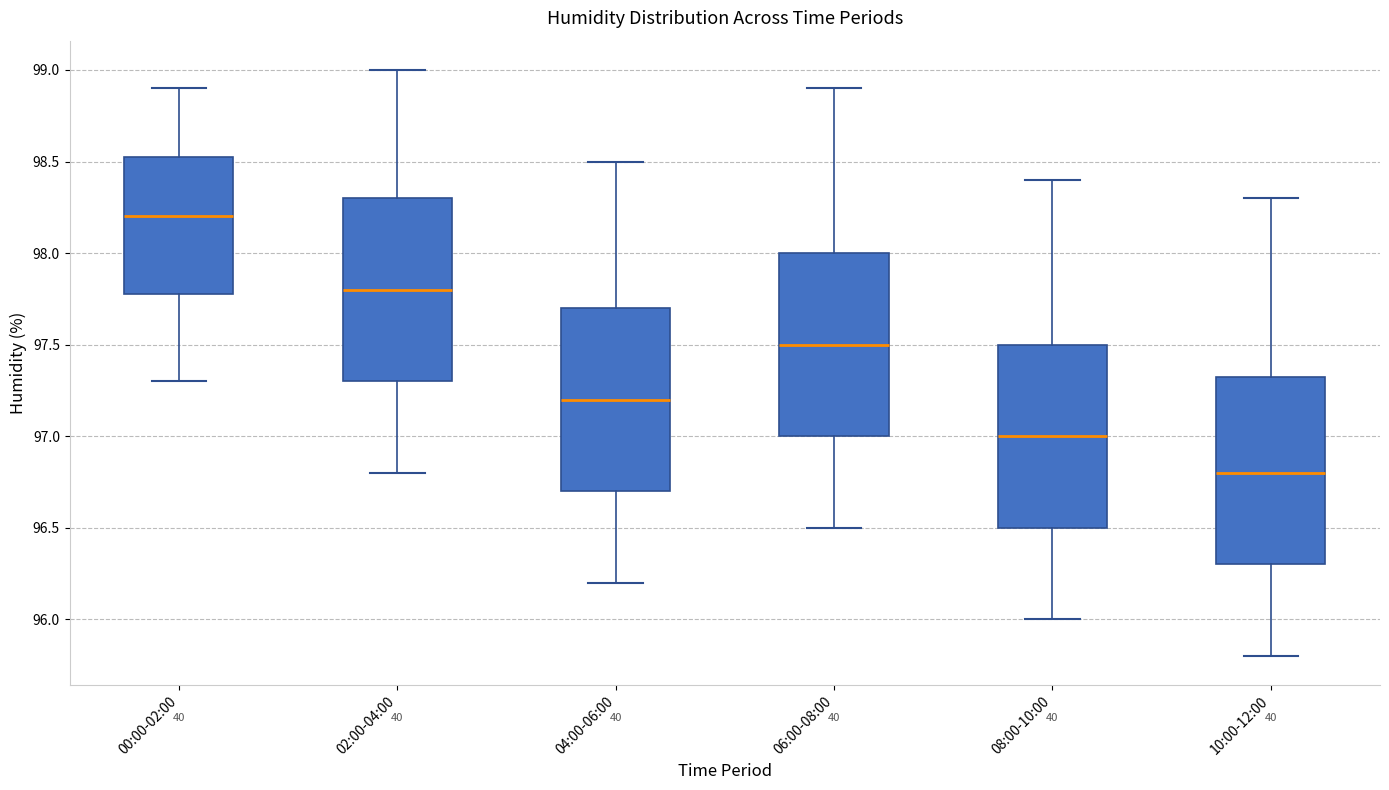

Reading left to right, transcribe this box plot: for each box, give where its median line is, the range the box spans, and where its two whiskers end, as read against the y-axis. The values are not printed on the chart, so give them approximately, as read against the axis.

00:00-02:00: median 98.20, box 97.80 to 98.55, whiskers 97.30 to 98.90
02:00-04:00: median 97.80, box 97.30 to 98.30, whiskers 96.80 to 99.00
04:00-06:00: median 97.20, box 96.70 to 97.70, whiskers 96.20 to 98.50
06:00-08:00: median 97.50, box 97.00 to 98.00, whiskers 96.50 to 98.90
08:00-10:00: median 97.00, box 96.50 to 97.50, whiskers 96.00 to 98.40
10:00-12:00: median 96.80, box 96.30 to 97.35, whiskers 95.80 to 98.30